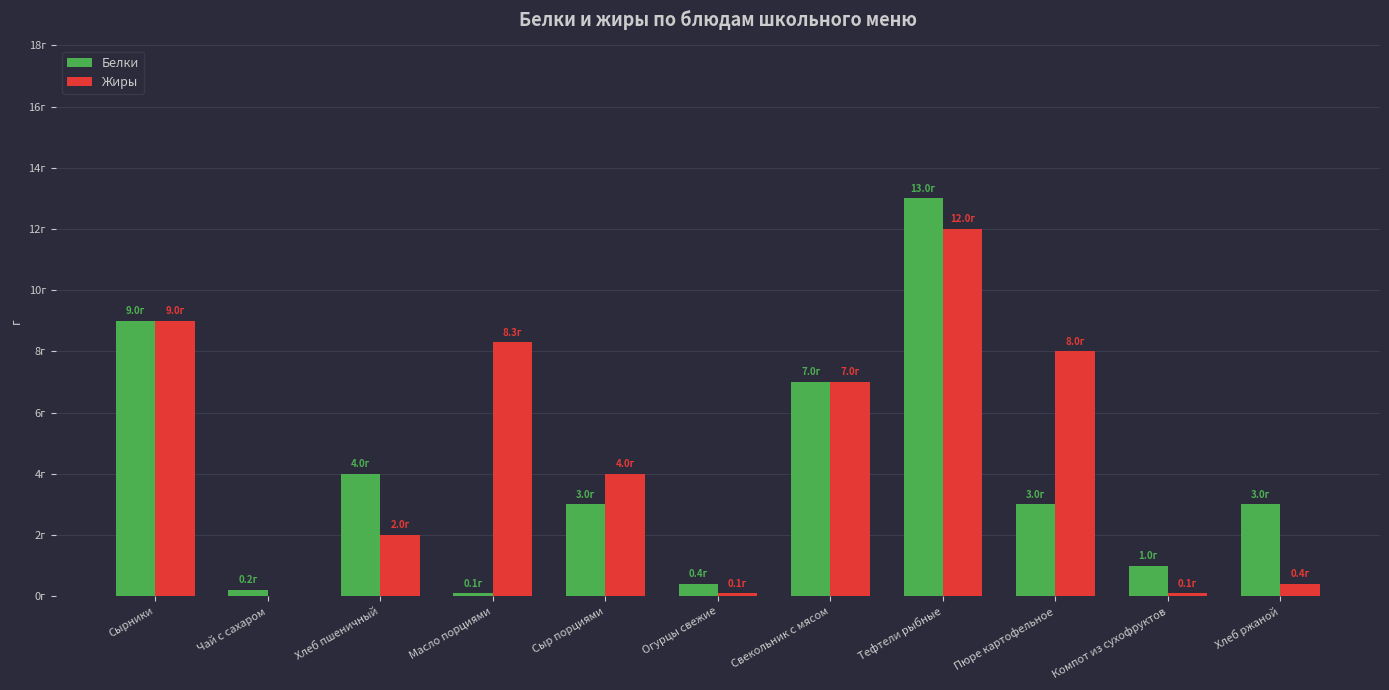

Does the chart contain stacked bars?

No